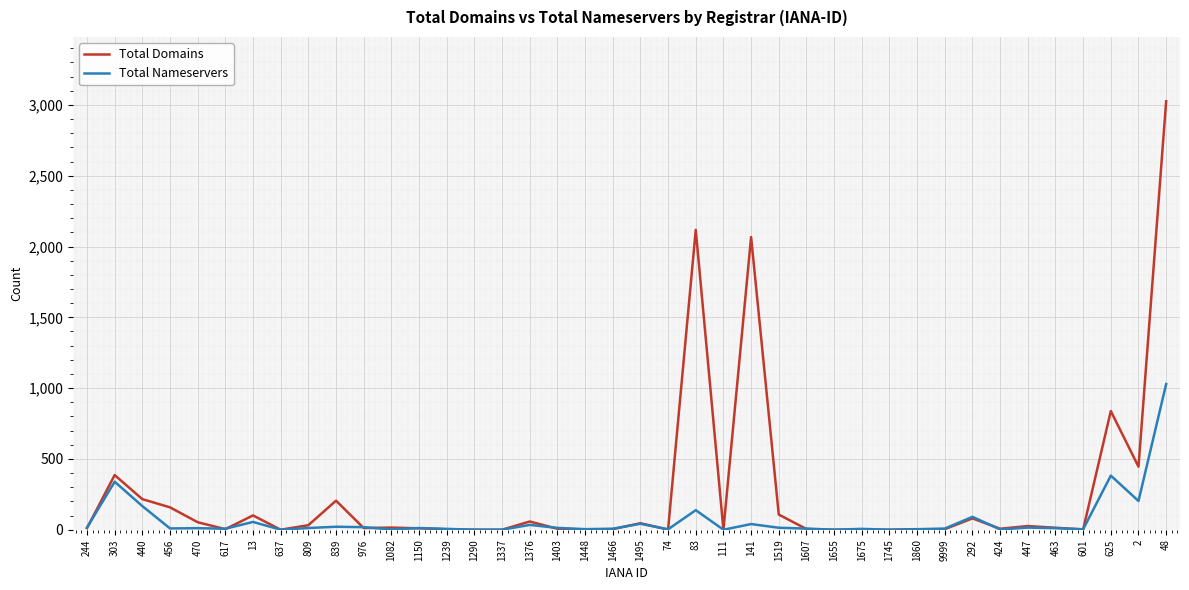

What is the greatest value displayed?

3026